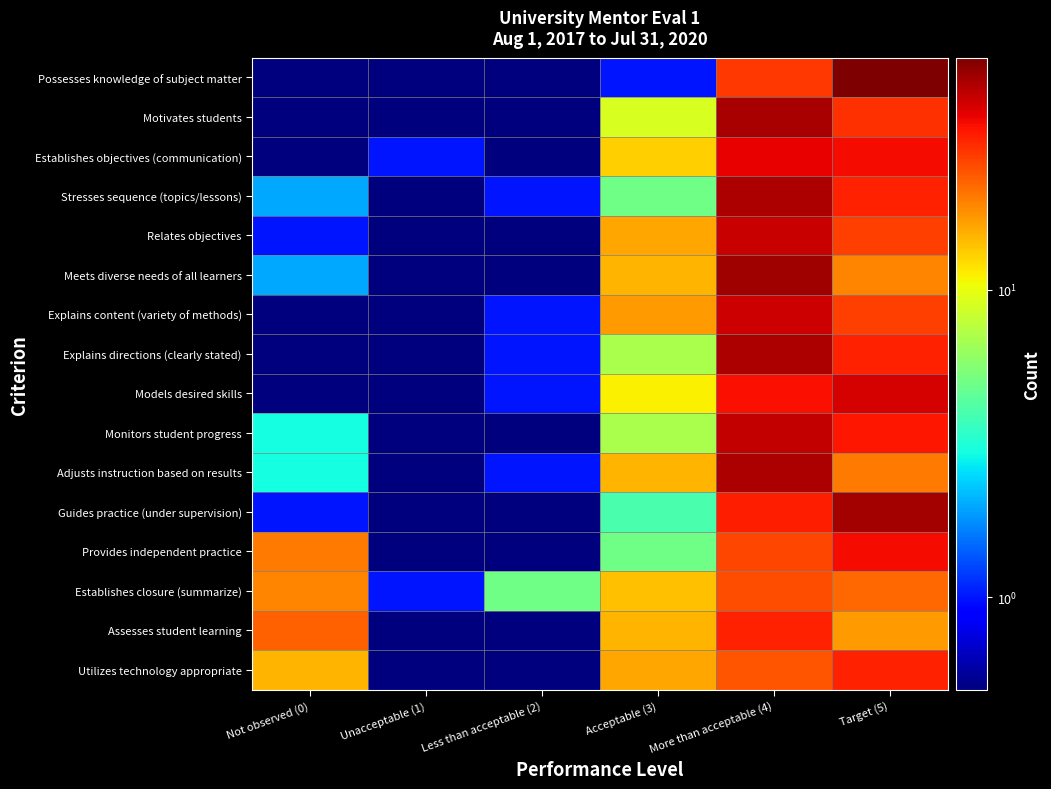

Reading left to right, list all the values displayed in this chart.

Possesses knowledge of subject matter: Not observed (0)=0.5	Unacceptable (1)=0.5	Less than acceptable (2)=0.5	Acceptable (3)=1.0	More than acceptable (4)=28.0	Target (5)=57.0
Motivates students: Not observed (0)=0.5	Unacceptable (1)=0.5	Less than acceptable (2)=0.5	Acceptable (3)=9.0	More than acceptable (4)=48.0	Target (5)=29.0
Establishes objectives (communication): Not observed (0)=0.5	Unacceptable (1)=1.0	Less than acceptable (2)=0.5	Acceptable (3)=13.0	More than acceptable (4)=37.0	Target (5)=35.0
Stresses sequence (topics/lessons): Not observed (0)=2.0	Unacceptable (1)=0.5	Less than acceptable (2)=1.0	Acceptable (3)=5.0	More than acceptable (4)=47.0	Target (5)=31.0
Relates objectives: Not observed (0)=1.0	Unacceptable (1)=0.5	Less than acceptable (2)=0.5	Acceptable (3)=16.0	More than acceptable (4)=42.0	Target (5)=27.0
Meets diverse needs of all learners: Not observed (0)=2.0	Unacceptable (1)=0.5	Less than acceptable (2)=0.5	Acceptable (3)=15.0	More than acceptable (4)=50.0	Target (5)=19.0
Explains content (variety of methods): Not observed (0)=0.5	Unacceptable (1)=0.5	Less than acceptable (2)=1.0	Acceptable (3)=17.0	More than acceptable (4)=41.0	Target (5)=27.0
Explains directions (clearly stated): Not observed (0)=0.5	Unacceptable (1)=0.5	Less than acceptable (2)=1.0	Acceptable (3)=7.0	More than acceptable (4)=47.0	Target (5)=31.0
Models desired skills: Not observed (0)=0.5	Unacceptable (1)=0.5	Less than acceptable (2)=1.0	Acceptable (3)=11.0	More than acceptable (4)=34.0	Target (5)=40.0
Monitors student progress: Not observed (0)=3.0	Unacceptable (1)=0.5	Less than acceptable (2)=0.5	Acceptable (3)=7.0	More than acceptable (4)=43.0	Target (5)=33.0
Adjusts instruction based on results: Not observed (0)=3.0	Unacceptable (1)=0.5	Less than acceptable (2)=1.0	Acceptable (3)=15.0	More than acceptable (4)=47.0	Target (5)=20.0
Guides practice (under supervision): Not observed (0)=1.0	Unacceptable (1)=0.5	Less than acceptable (2)=0.5	Acceptable (3)=4.0	More than acceptable (4)=32.0	Target (5)=49.0
Provides independent practice: Not observed (0)=20.0	Unacceptable (1)=0.5	Less than acceptable (2)=0.5	Acceptable (3)=5.0	More than acceptable (4)=26.0	Target (5)=35.0
Establishes closure (summarize): Not observed (0)=19.0	Unacceptable (1)=1.0	Less than acceptable (2)=5.0	Acceptable (3)=14.0	More than acceptable (4)=25.0	Target (5)=22.0
Assesses student learning: Not observed (0)=23.0	Unacceptable (1)=0.5	Less than acceptable (2)=0.5	Acceptable (3)=15.0	More than acceptable (4)=31.0	Target (5)=17.0
Utilizes technology appropriate: Not observed (0)=15.0	Unacceptable (1)=0.5	Less than acceptable (2)=0.5	Acceptable (3)=16.0	More than acceptable (4)=24.0	Target (5)=31.0